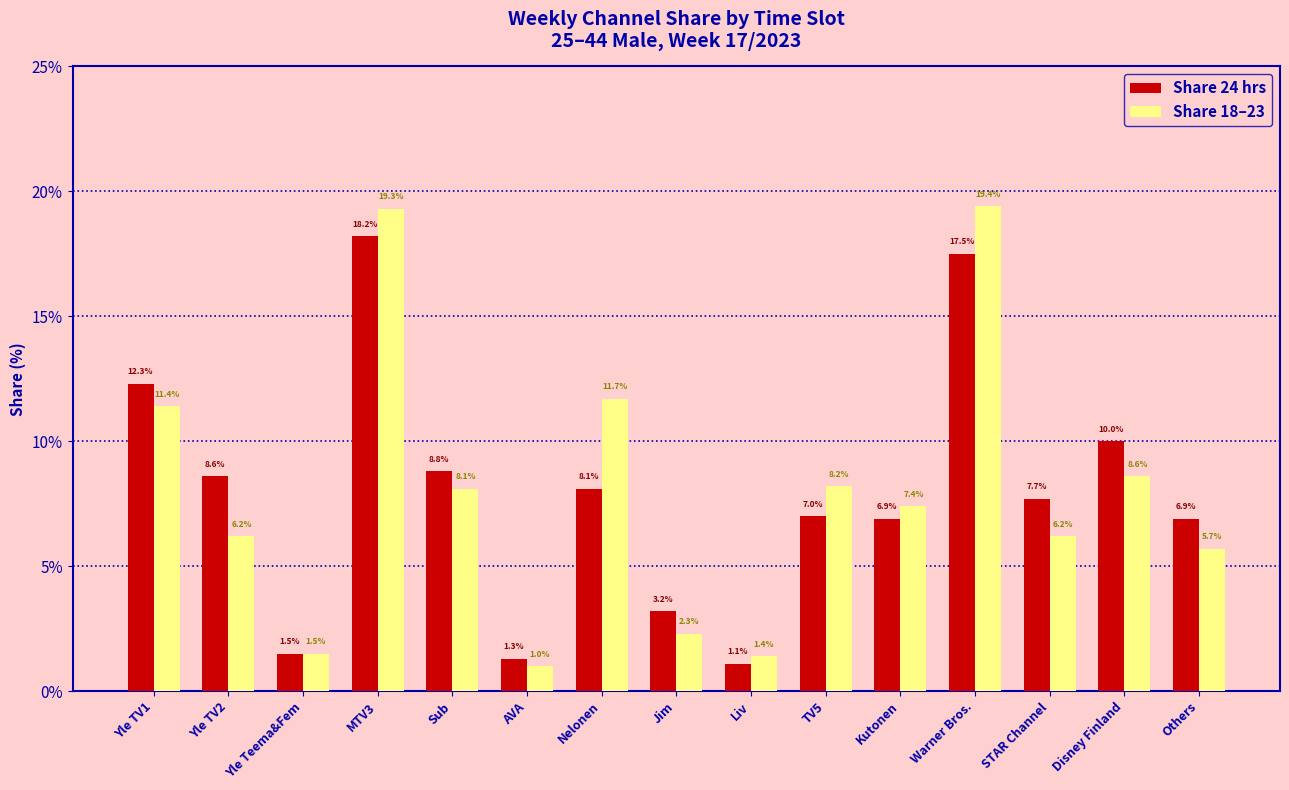

List the series in order of their peak value, lowest first.

Share 24 hrs, Share 18–23